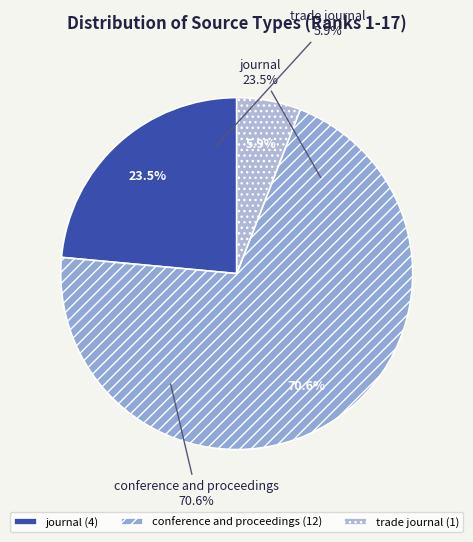

What percentage is the journal slice, to the nearest percent?

24%